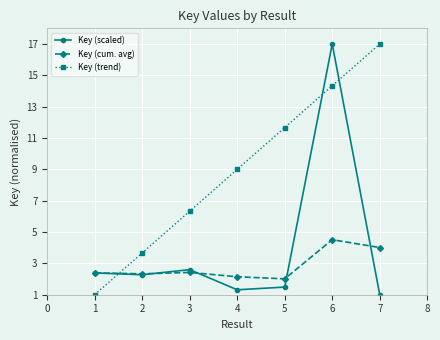

Is the value of Key (cum. avg) at 6 greater than the value of Key (trend) at 3?

No